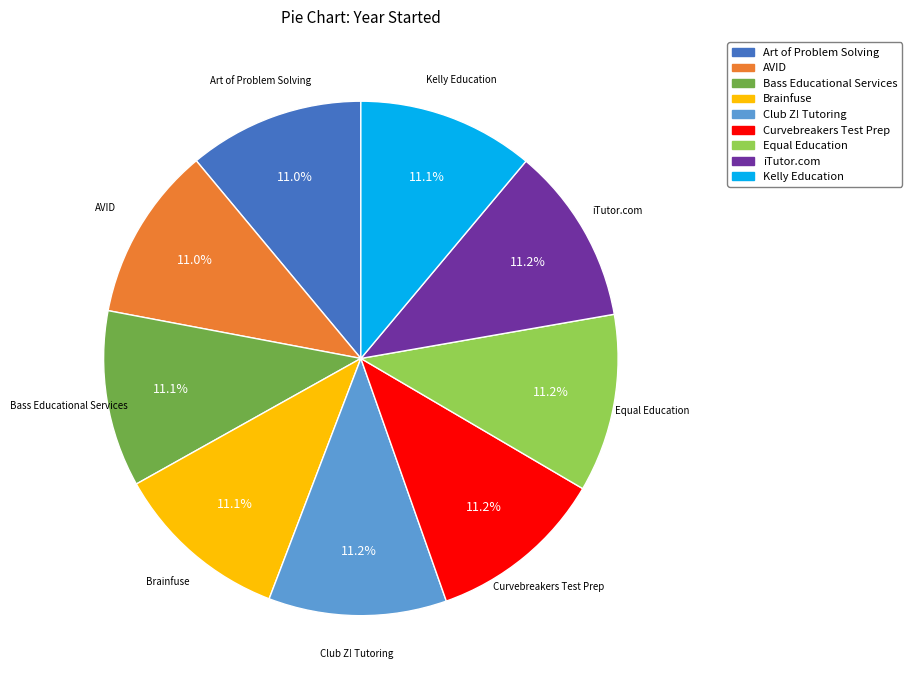

Combined, what portion of the pie is AVID and Kelly Education?

22.1%